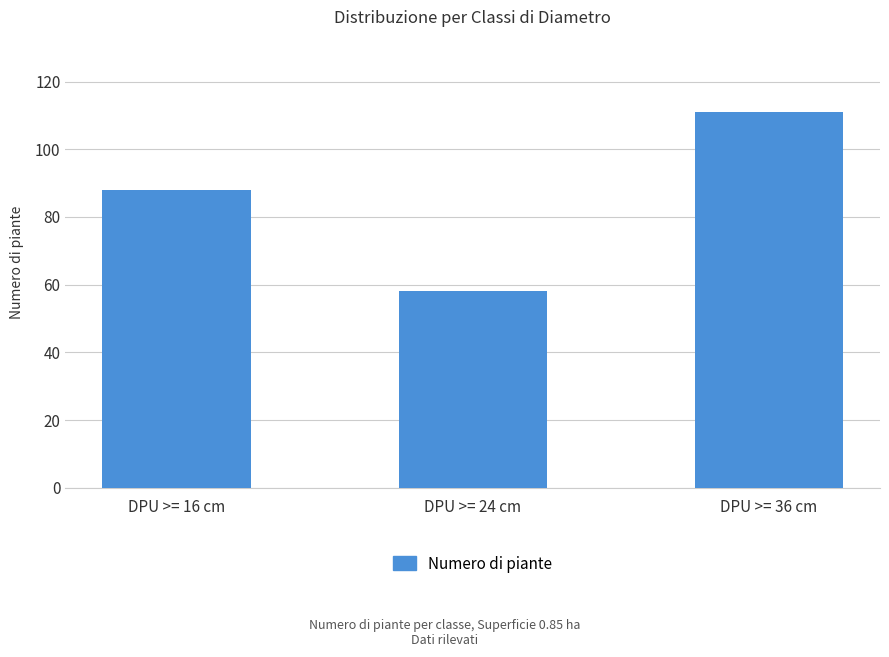

At which category does the chart reach its minimum across all series?

DPU >= 24 cm